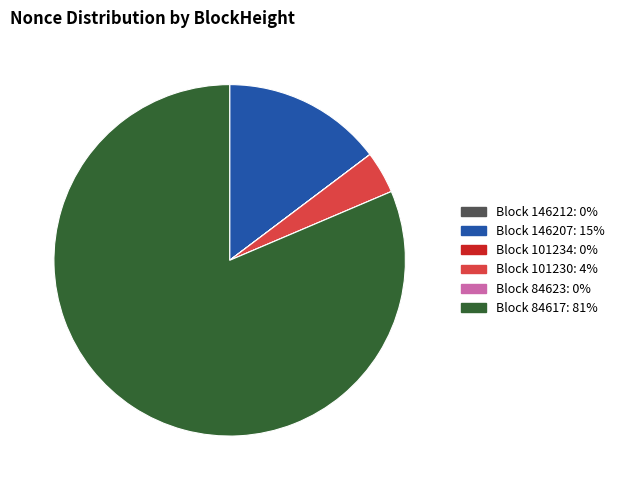

Is there any slice that represents more than half of the pie?

Yes